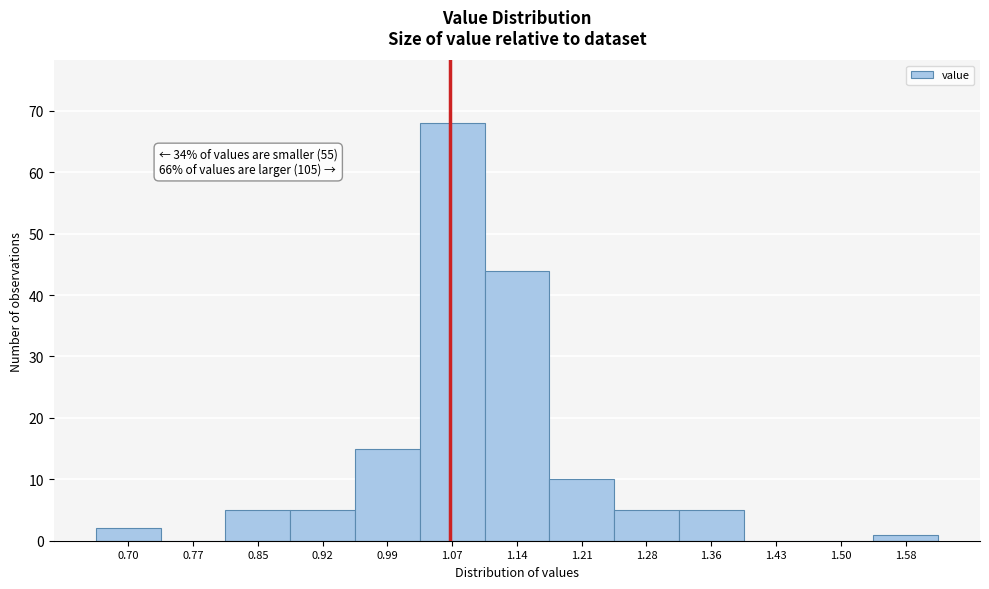

Reading left to right, what are all the values shown in this chart?

0.70=2	0.77=0	0.85=5	0.92=5	0.99=15	1.07=68	1.14=44	1.21=10	1.28=5	1.36=5	1.43=0	1.50=0	1.58=1